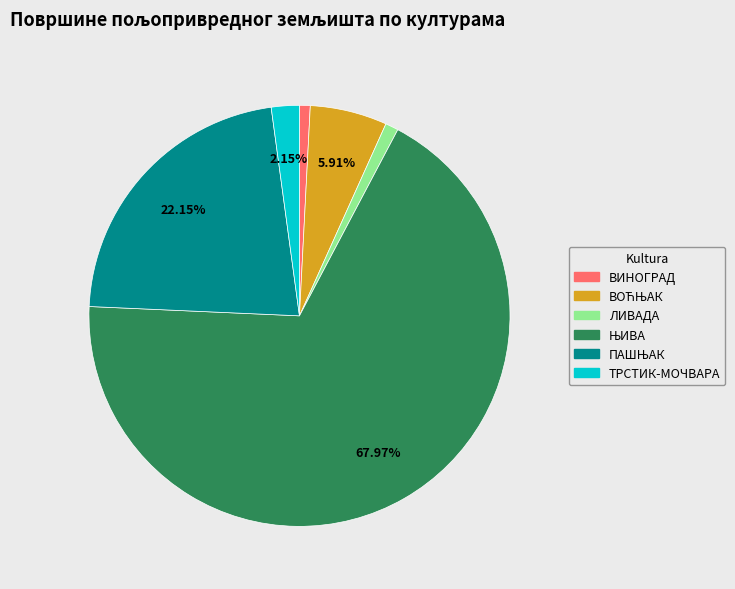

Is there any slice that represents more than half of the pie?

Yes